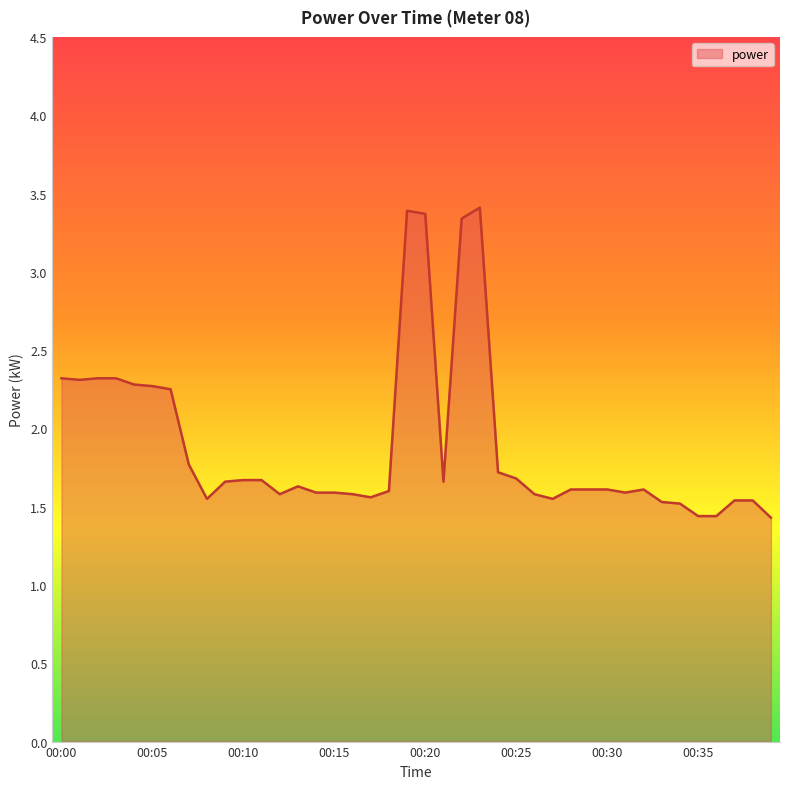

What is the maximum value shown in the chart?

3.4